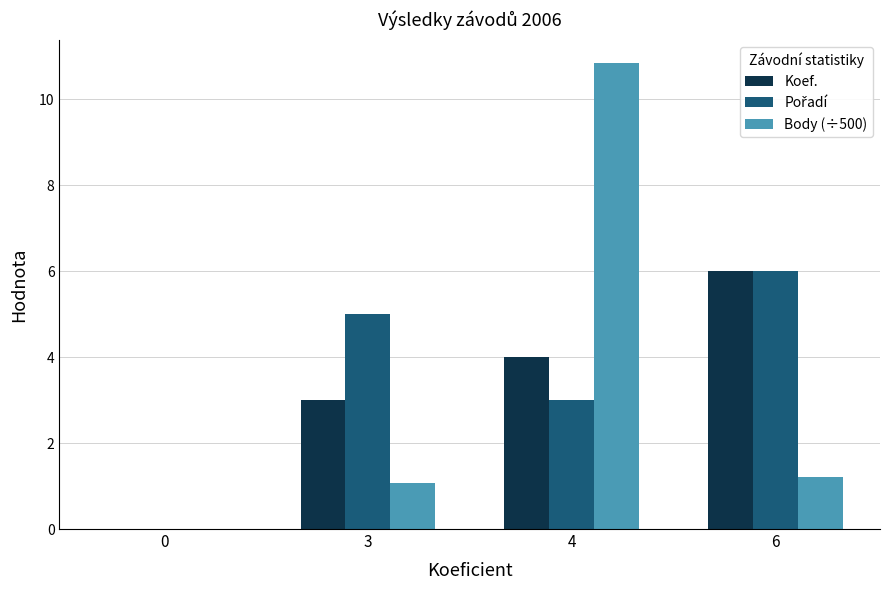

Between 3 and 6, which series saw the biggest shift?

Koef.